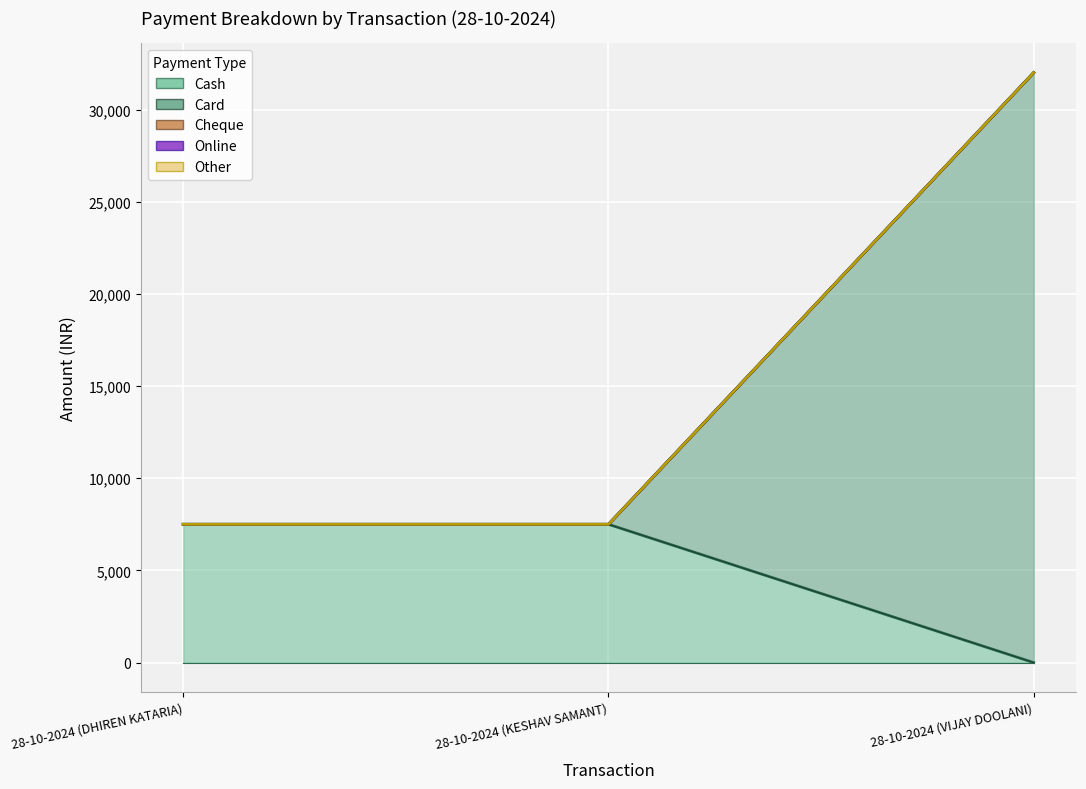

Which series has the largest total across all categories?

Card